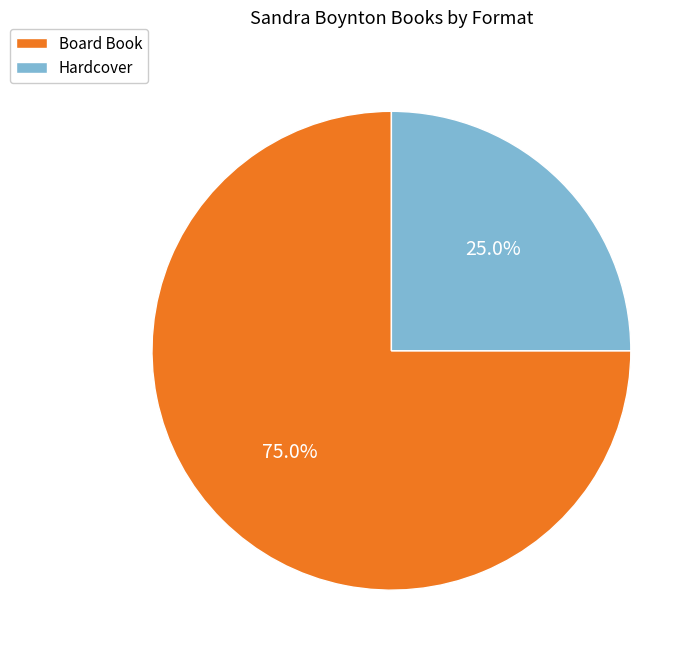

To the nearest percent, what is the difference between the largest and smallest slice percentages?

50%